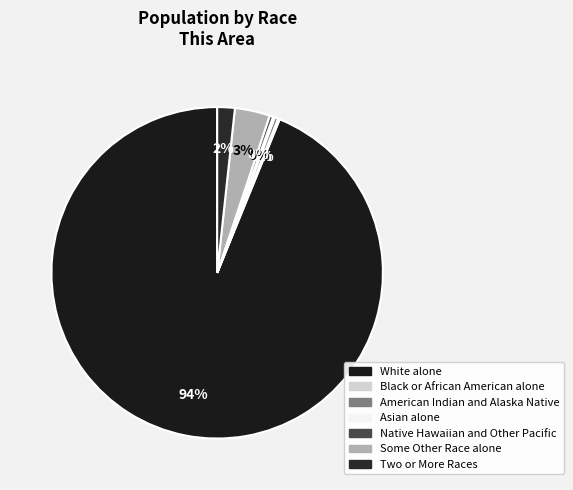

To the nearest percent, what is the difference between the American Indian and Alaska Native and Two or More Races slice percentages?

1%